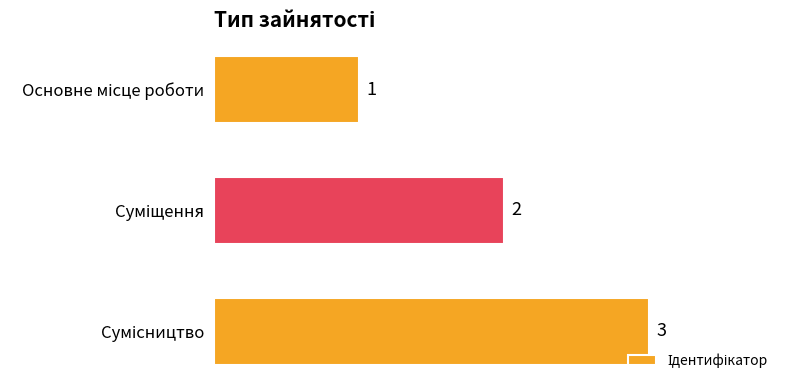

What is the greatest value displayed?

3